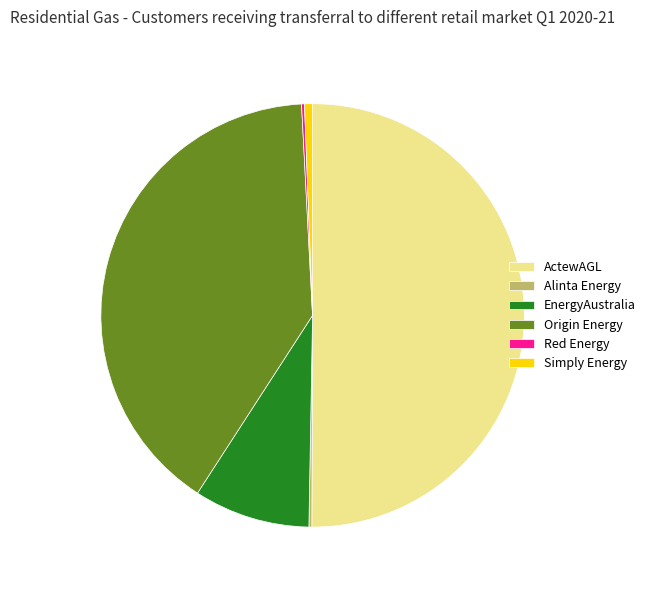

Which category has the biggest portion of the pie?

ActewAGL